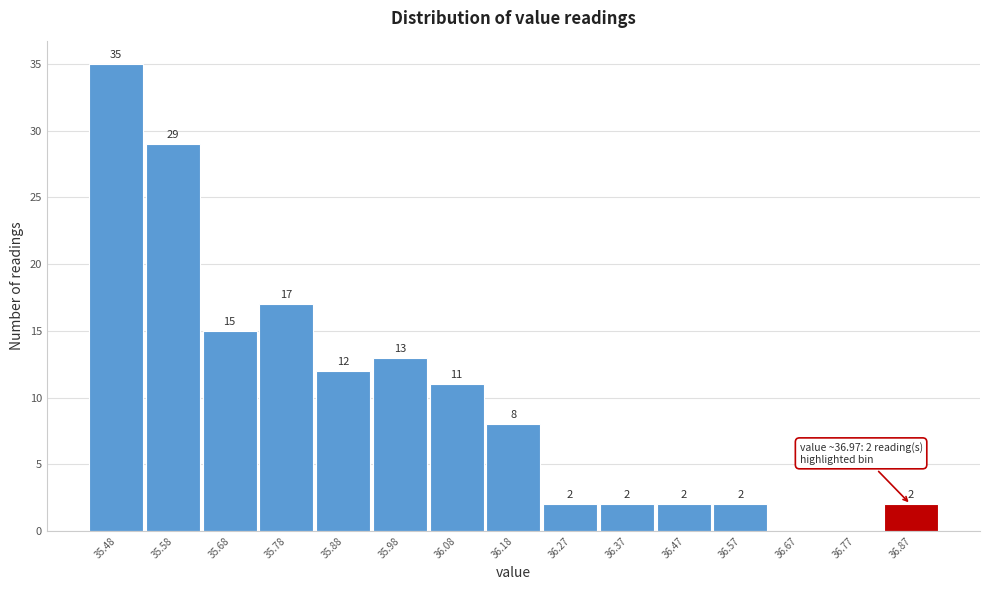

Reading left to right, list all the values displayed in this chart.

35.48=35	35.58=29	35.68=15	35.78=17	35.88=12	35.98=13	36.08=11	36.18=8	36.27=2	36.37=2	36.47=2	36.57=2	36.67=0	36.77=0	36.87=2